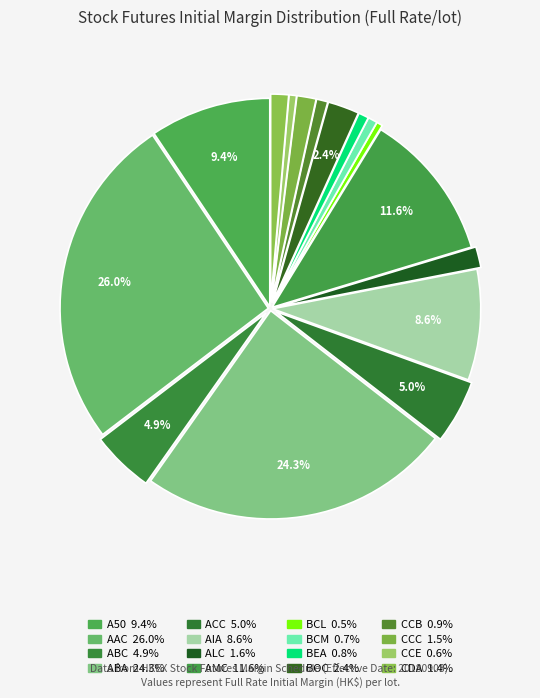

True or false: CCB accounts for 1% of the total.

True